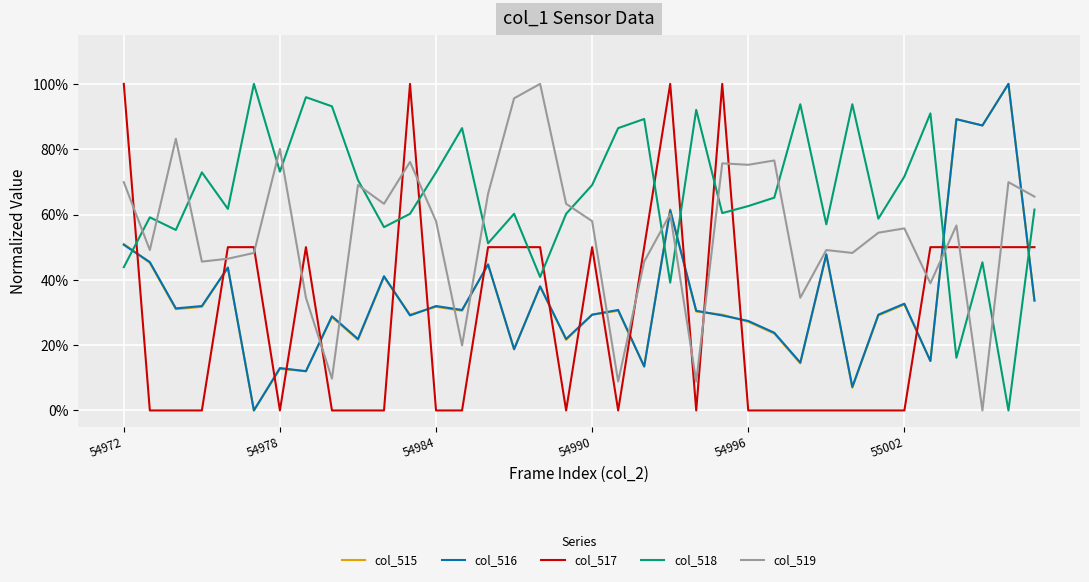

Does the chart have visible grid lines?

Yes